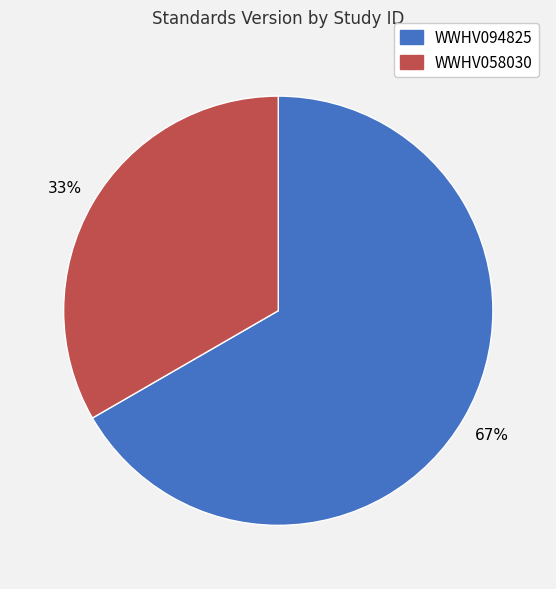

Does any single category account for the majority?

Yes